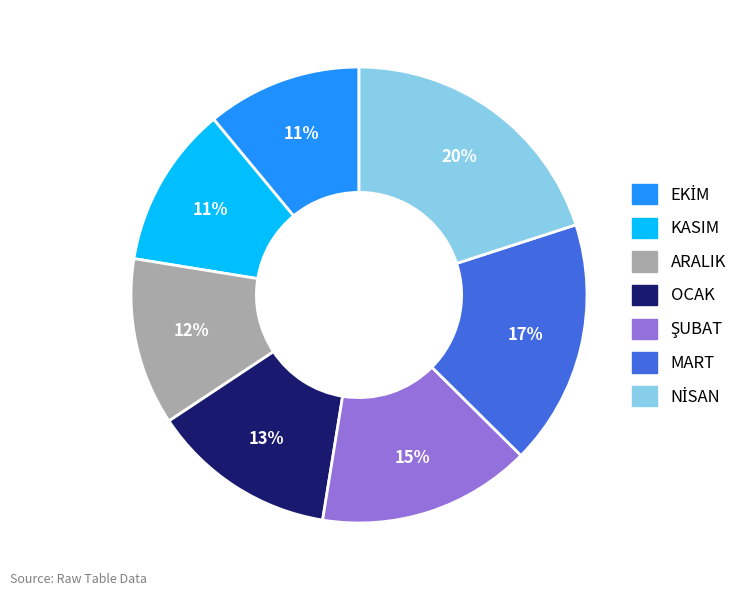

The ARALIK slice represents 5% of the pie. True or false?

False